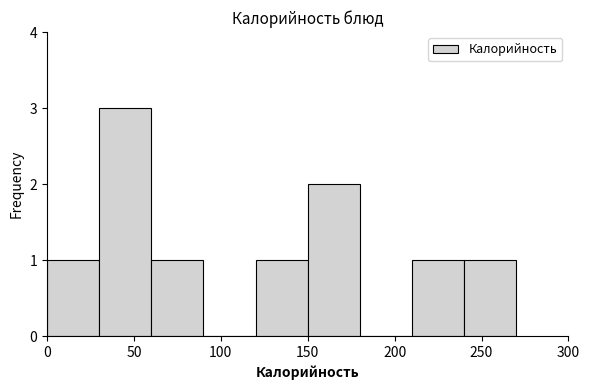

Reading left to right, list every bar in this chart as the range it spans on the x-axis followed by its height. The values are not printed on the chart, so give them approximately, as read against the axis.

0 to 30: 1
30 to 60: 3
60 to 90: 1
90 to 120: 0
120 to 150: 1
150 to 180: 2
180 to 210: 0
210 to 240: 1
240 to 270: 1